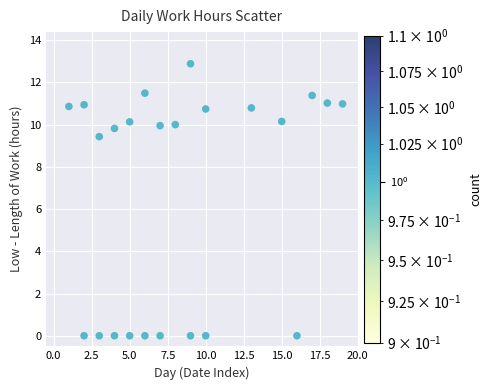

What Y value in the scatter plot is closest to 6?

9.4